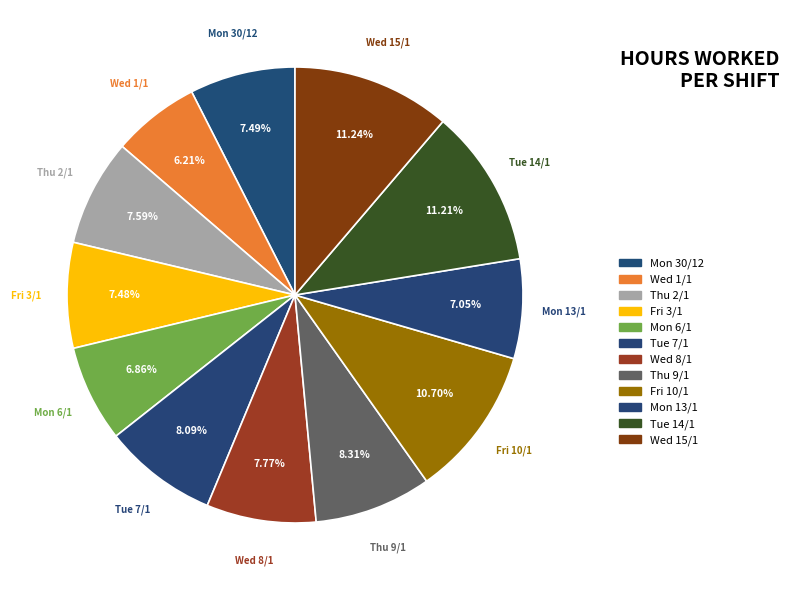

How many segments does this pie chart have?

12